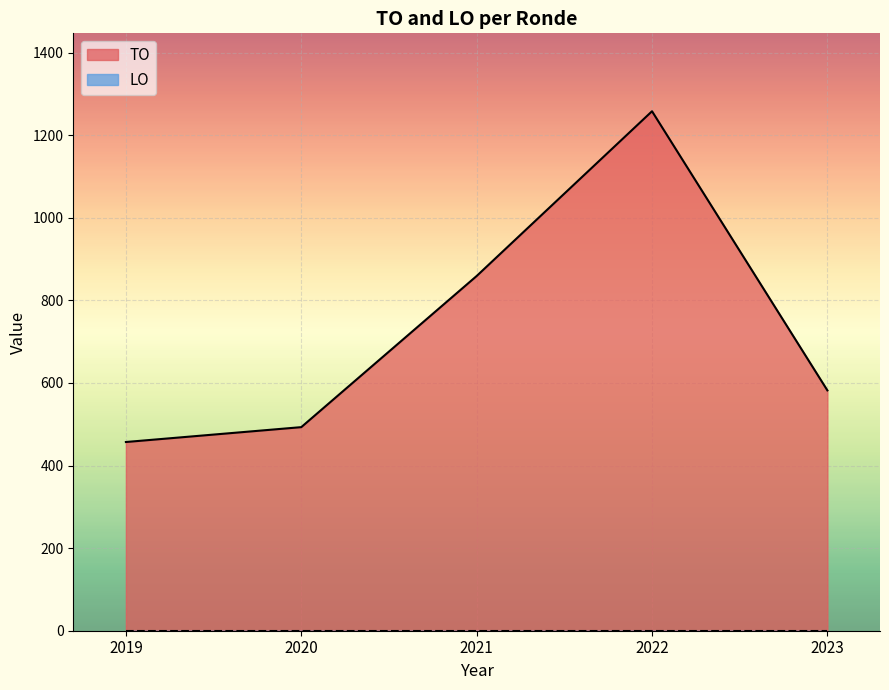

What are all the series names shown in the legend?

TO, LO